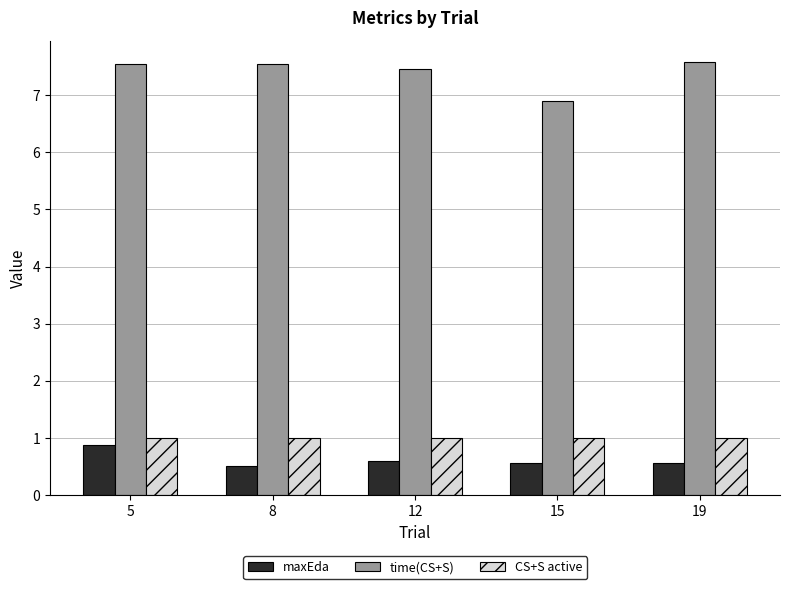

Which series has the largest range (max minus min)?

time(CS+S)